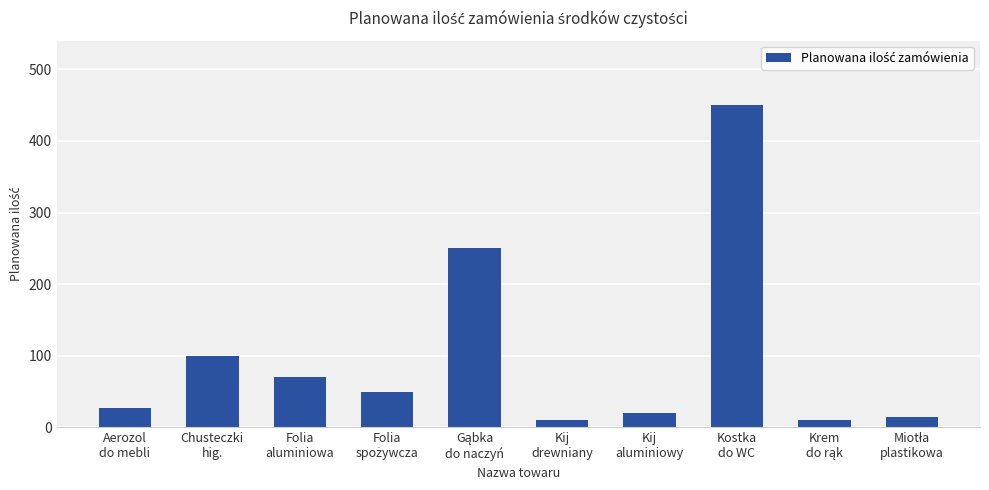

How many series are shown in this chart?

1